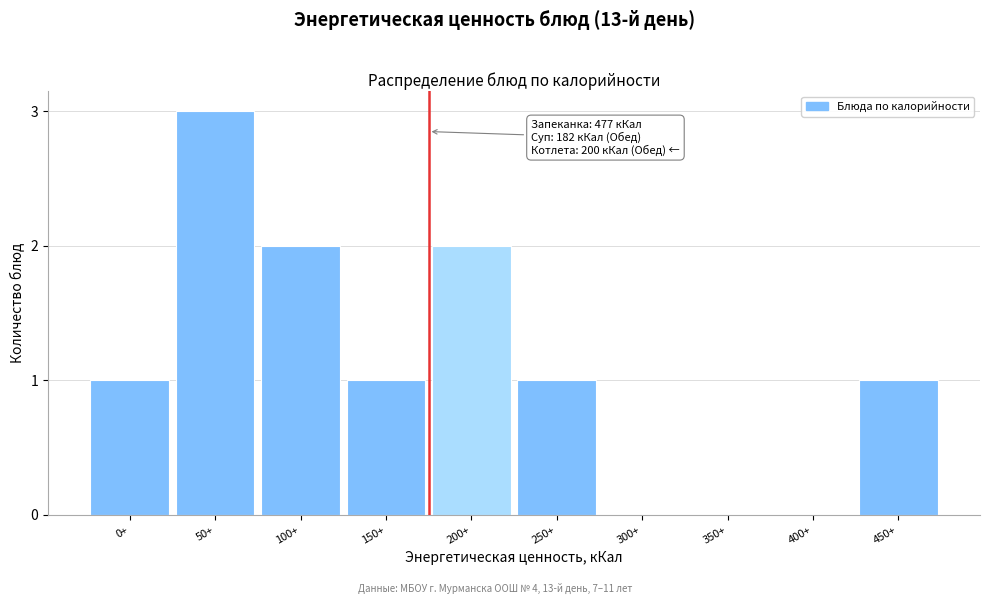

Reading left to right, extract all data points from this chart.

0+=1	50+=3	100+=2	150+=1	200+=2	250+=1	300+=0	350+=0	400+=0	450+=1